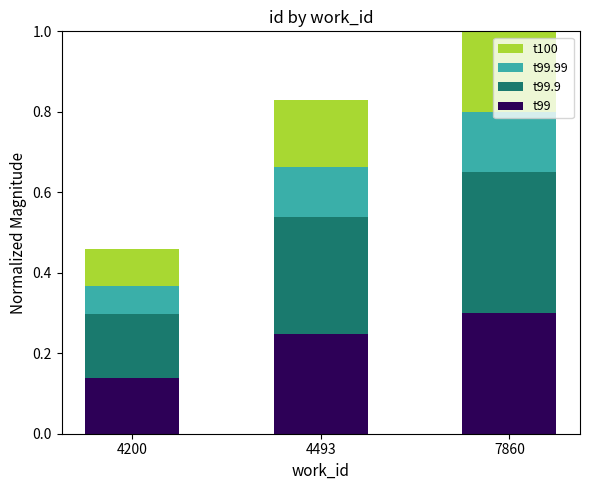

What is the total value across all series at 4200?

0.5